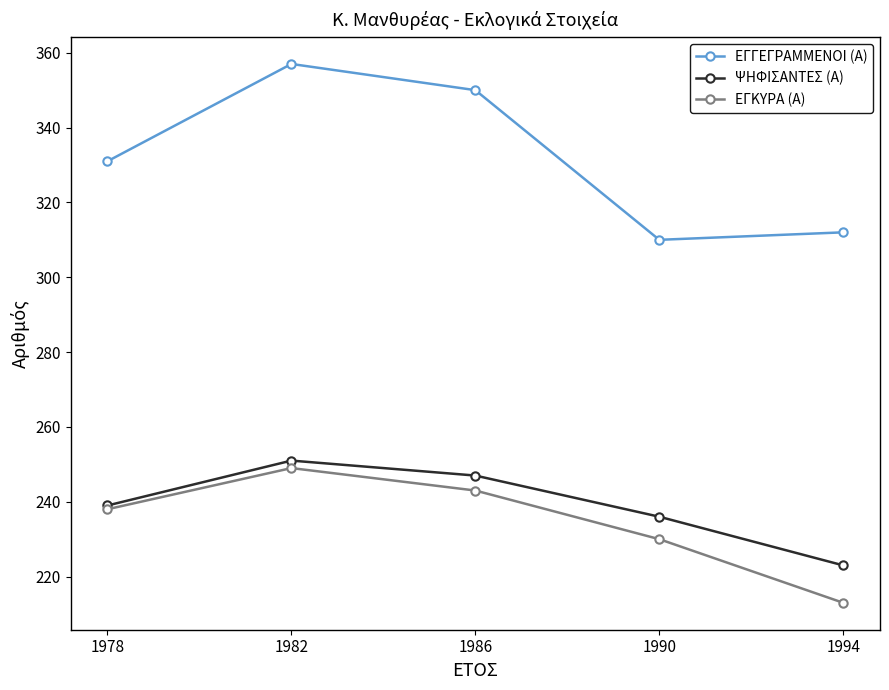

Is it true that ΕΓΓΕΓΡΑΜΜΕΝΟΙ (Α) equals 312 at 1994?

True